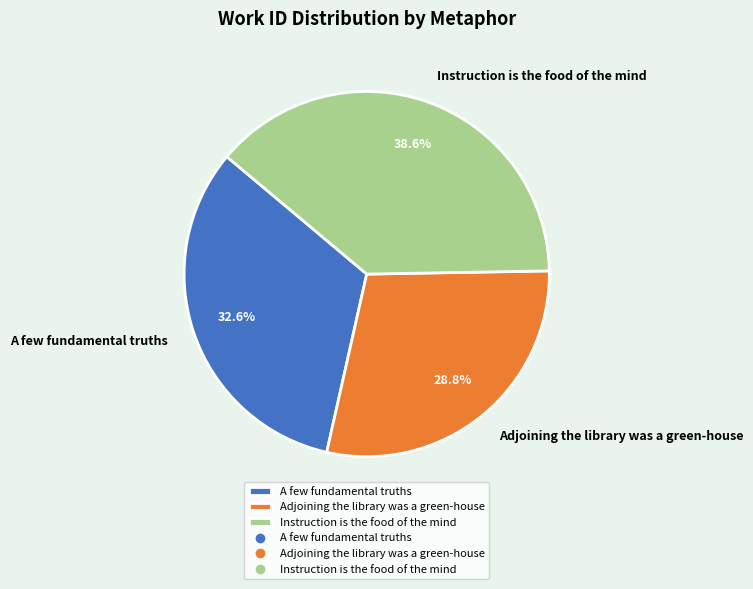

To the nearest percent, what percentage of the pie is Adjoining the library was a green-house?

29%